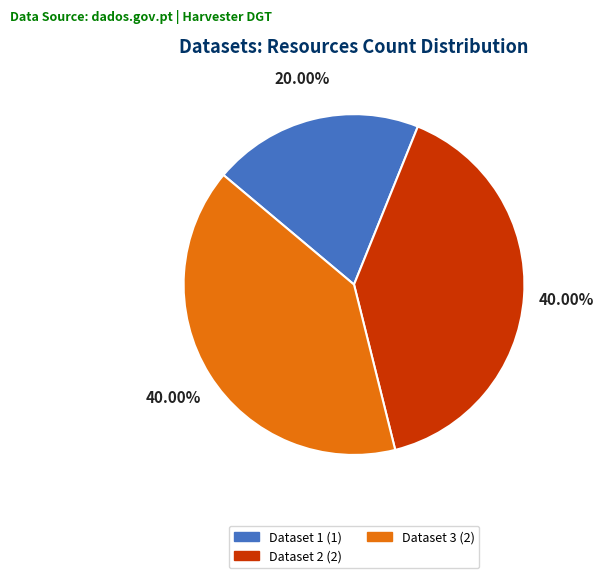

Combined, do Dataset 1 (1) and Dataset 2 (2) account for over 50%?

Yes